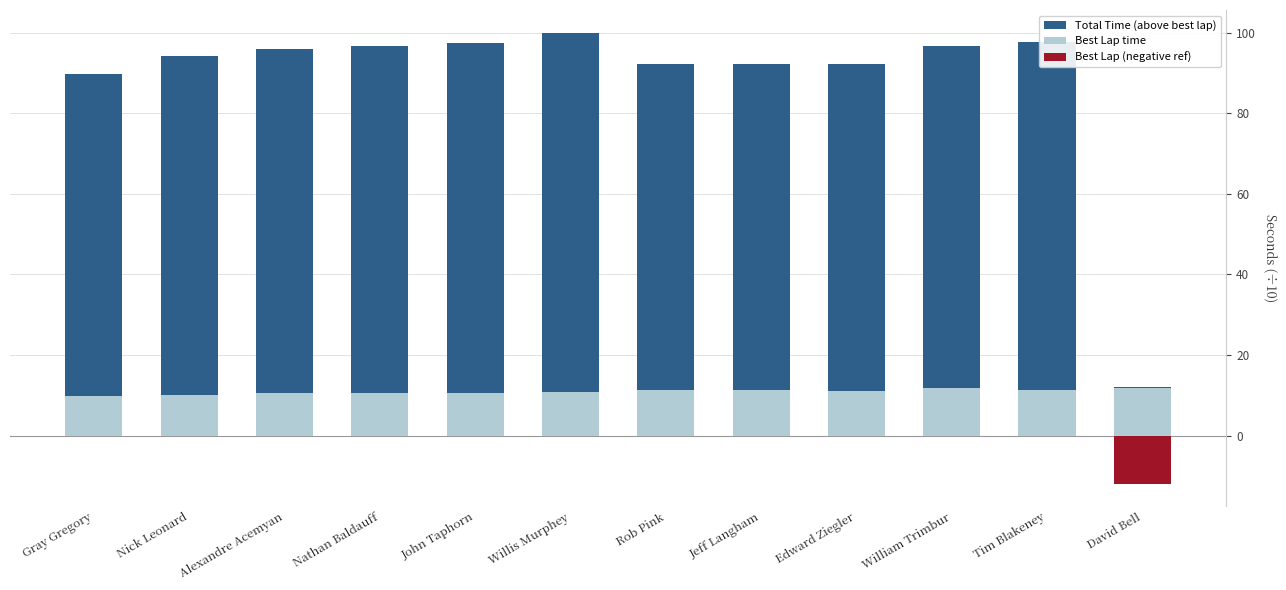

True or false: Best Lap time (scaled) has a value of 14.7 at Gray Gregory.

False